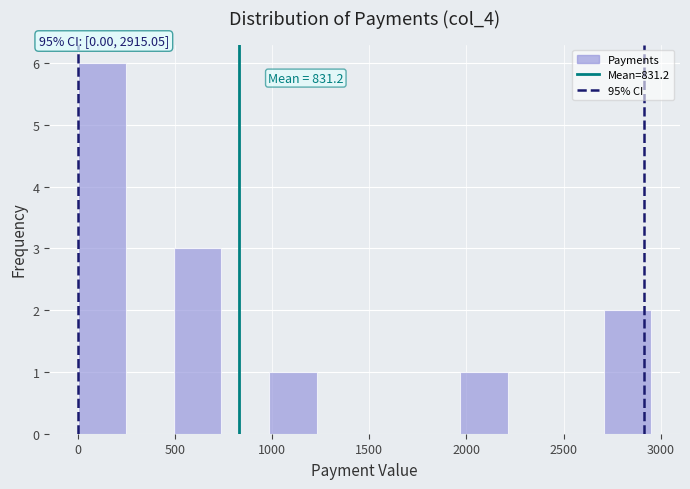

Which range on the x-axis has the tallest bar?

0 to 250